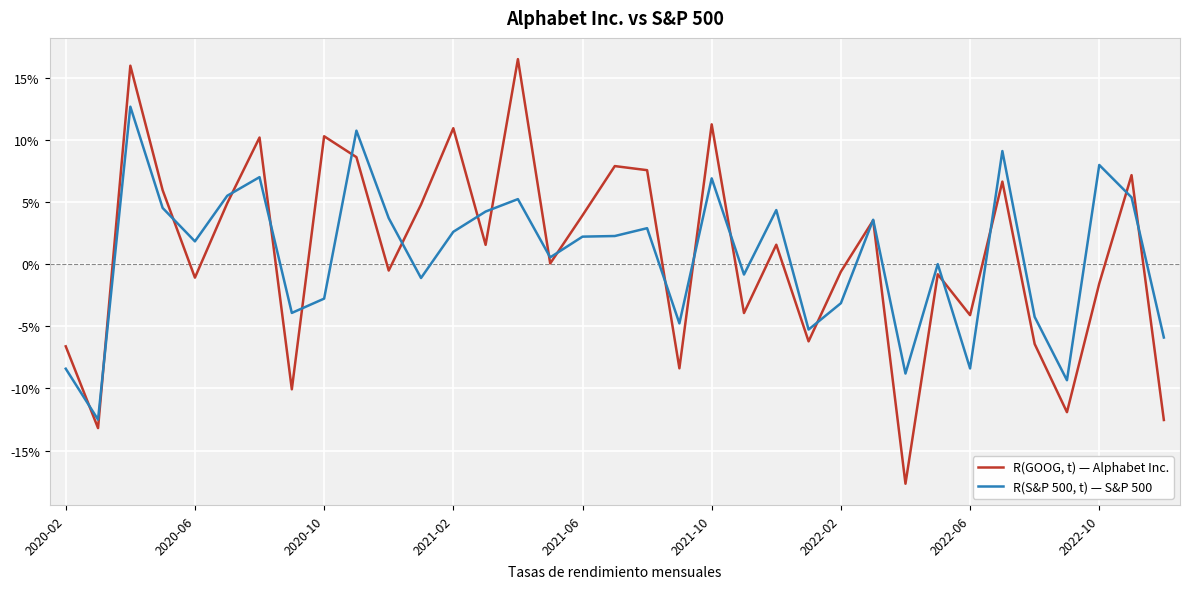

What are all the series names shown in the legend?

R(GOOG, t) — Alphabet Inc., R(S&P 500, t) — S&P 500